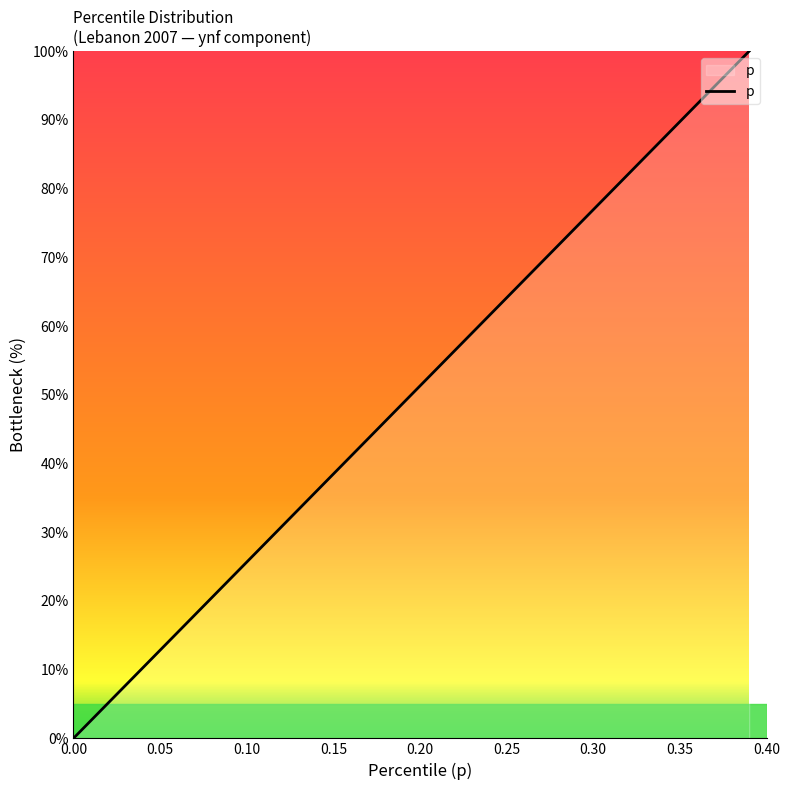

What is the difference between the maximum and minimum values?

100.0